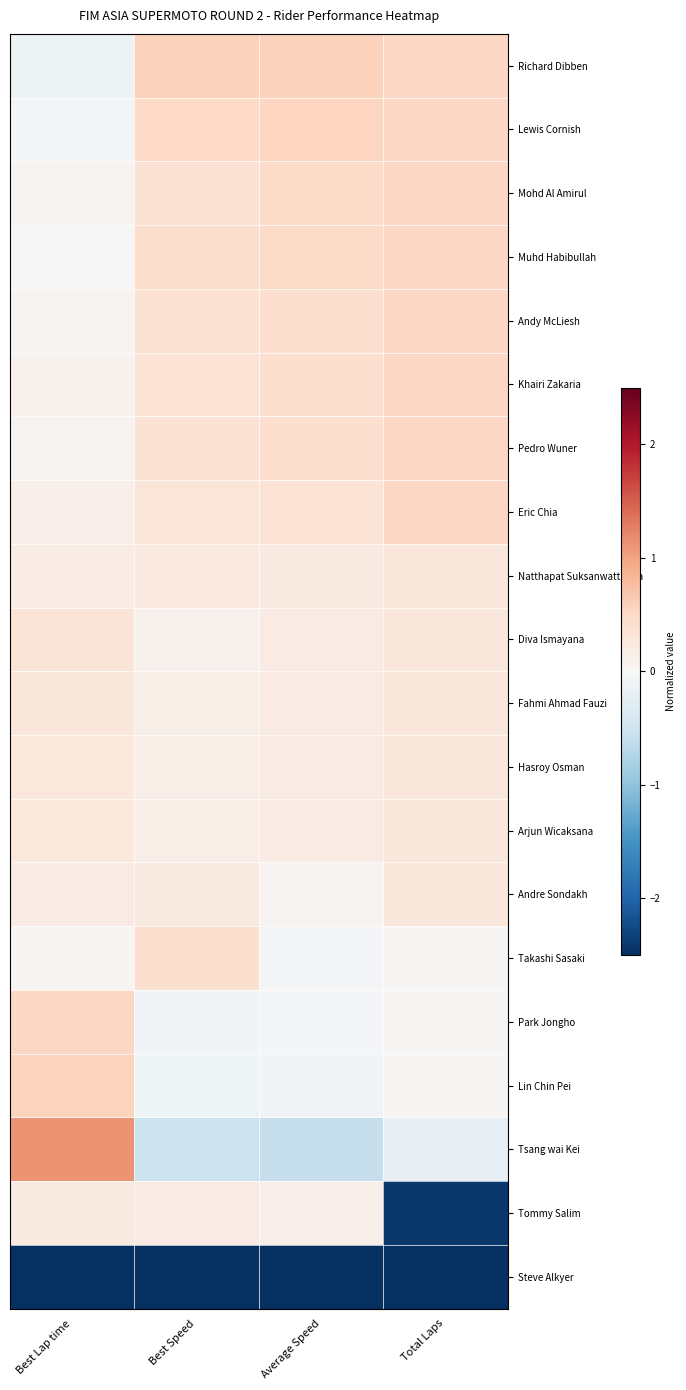

Which series changed the most between Best Lap time and Average Speed?

Tsang wai Kei